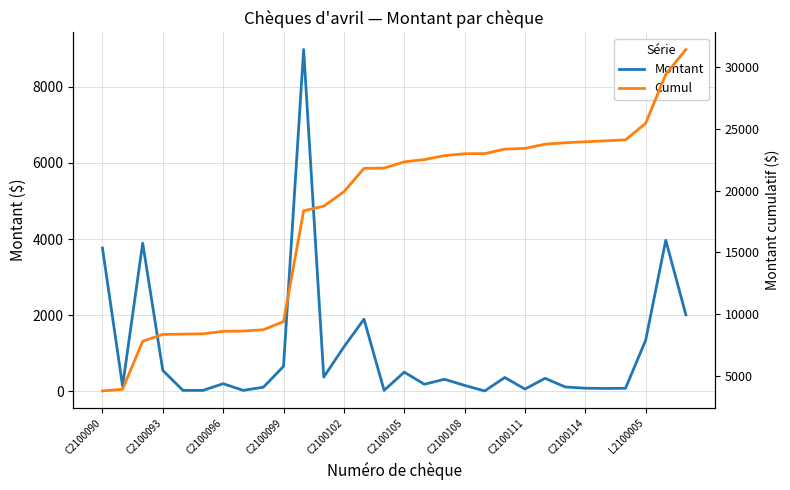

Is this an area chart (filled region under the line)?

No